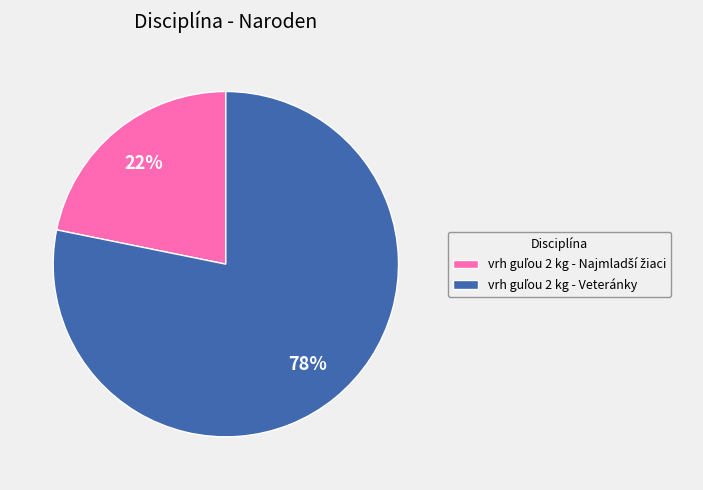

Does any single category account for the majority?

Yes